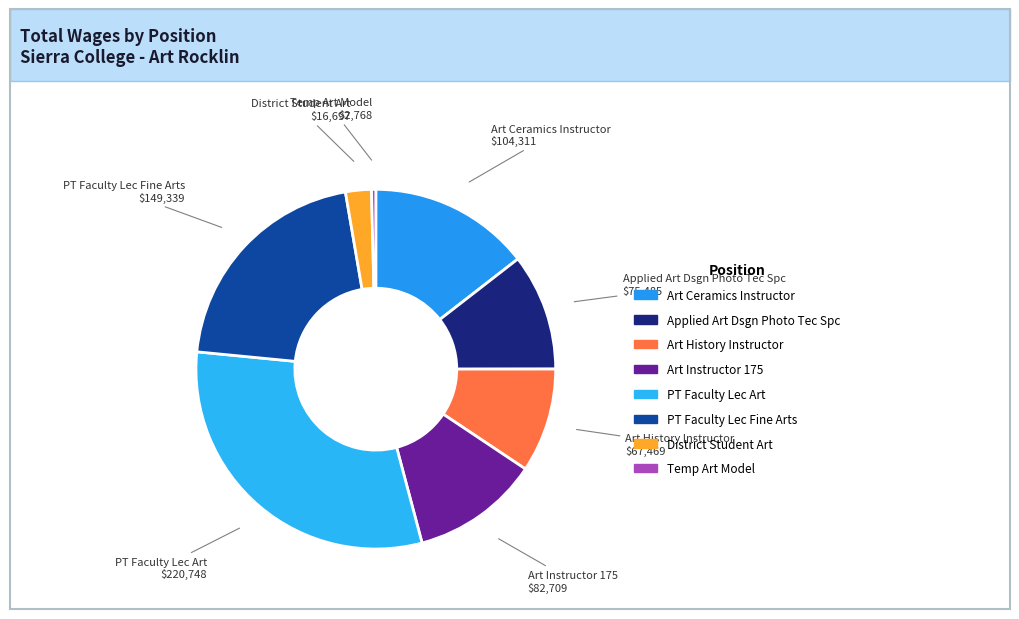

Is there a majority slice in this chart?

No